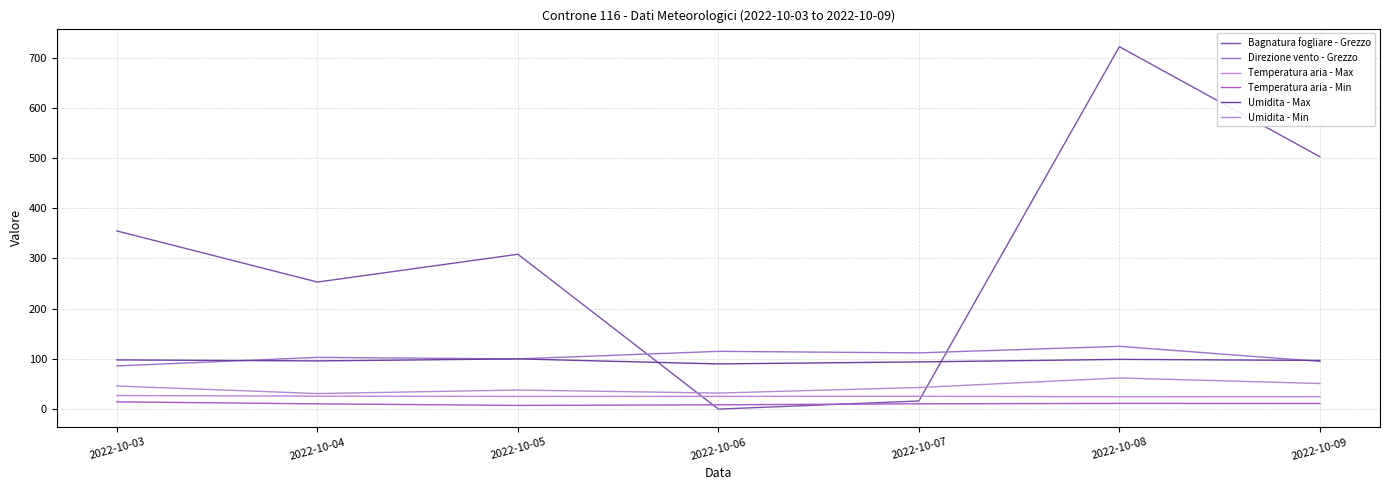

The Temperatura aria - Max series shows 24.7 at 2022-10-08. True or false?

True